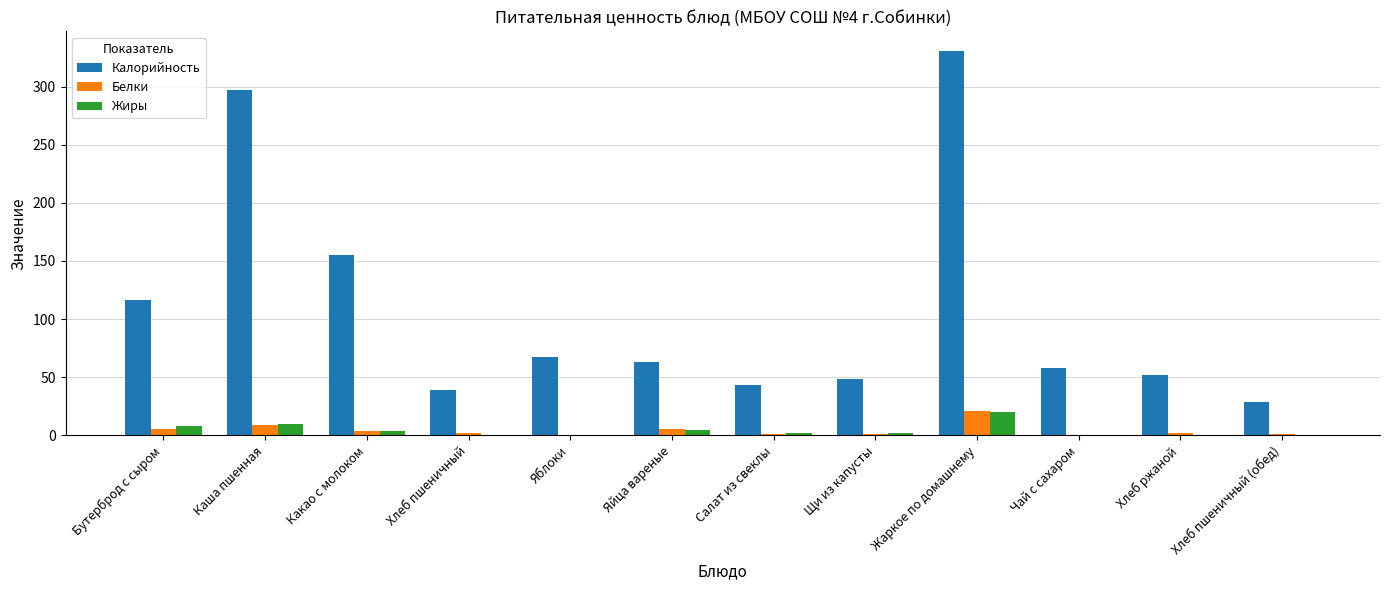

Is the value of Калорийность at Хлеб пшеничный greater than the value of Белки at Хлеб пшеничный?

Yes